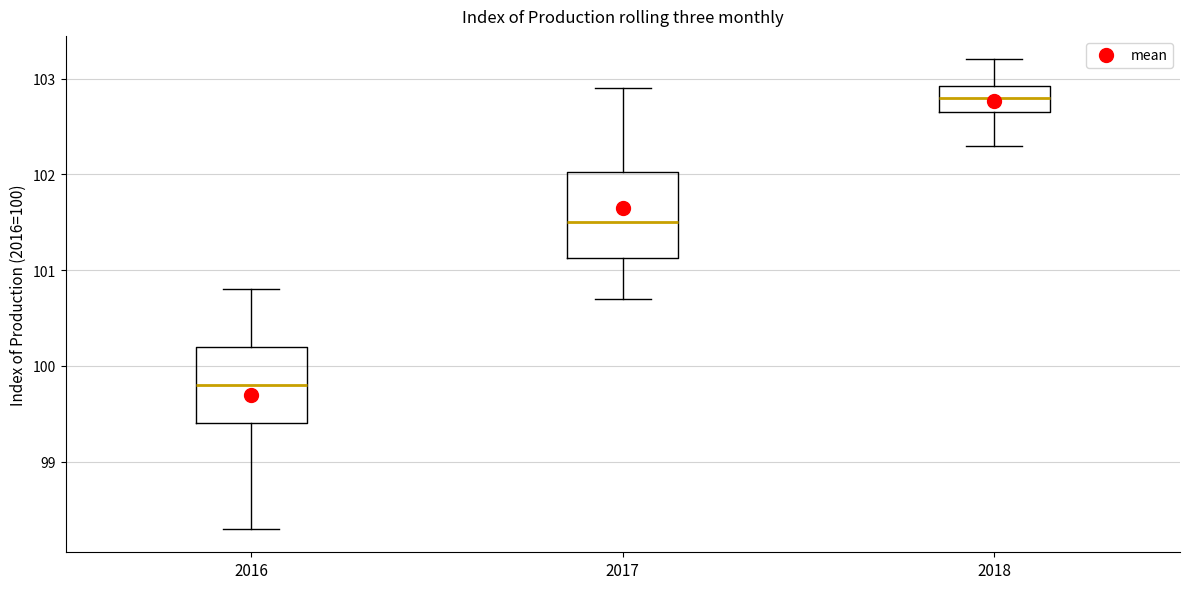

Which box has the lowest median line?

2016